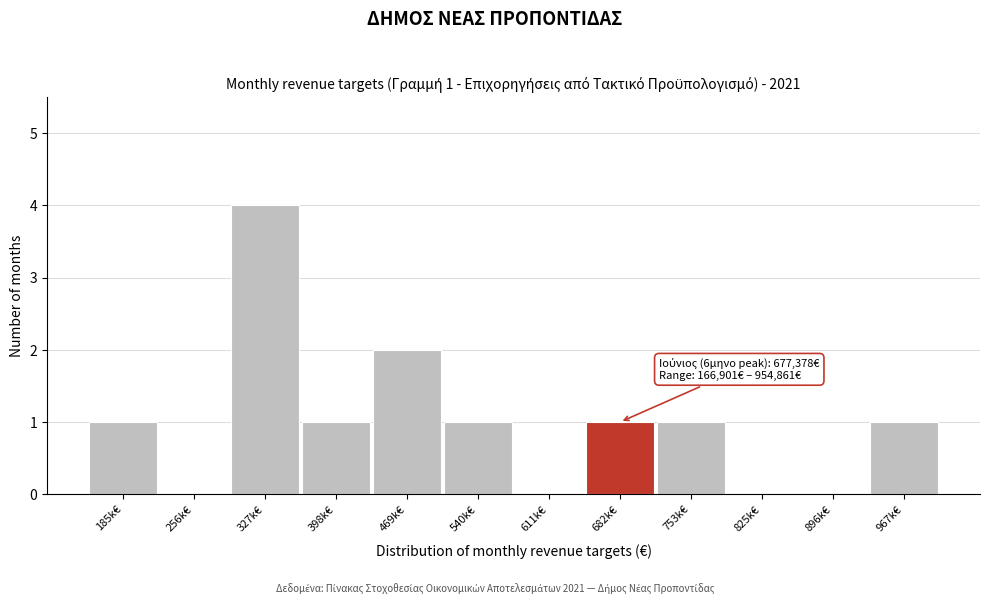

Reading left to right, list all the values displayed in this chart.

185k€=1	256k€=0	327k€=4	398k€=1	469k€=2	540k€=1	611k€=0	682k€=1	753k€=1	825k€=0	896k€=0	967k€=1